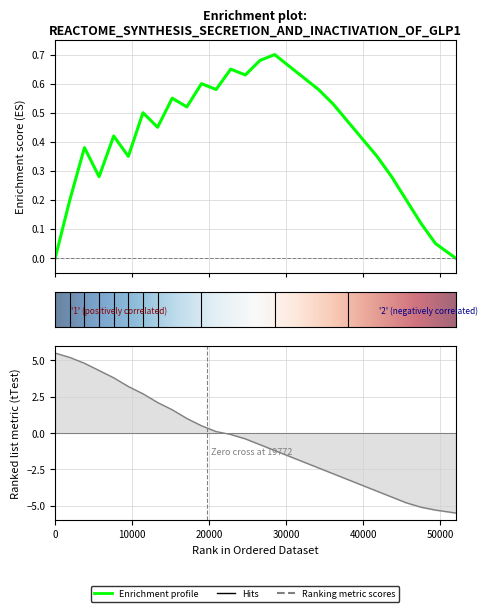

How many series are shown in this chart?

2